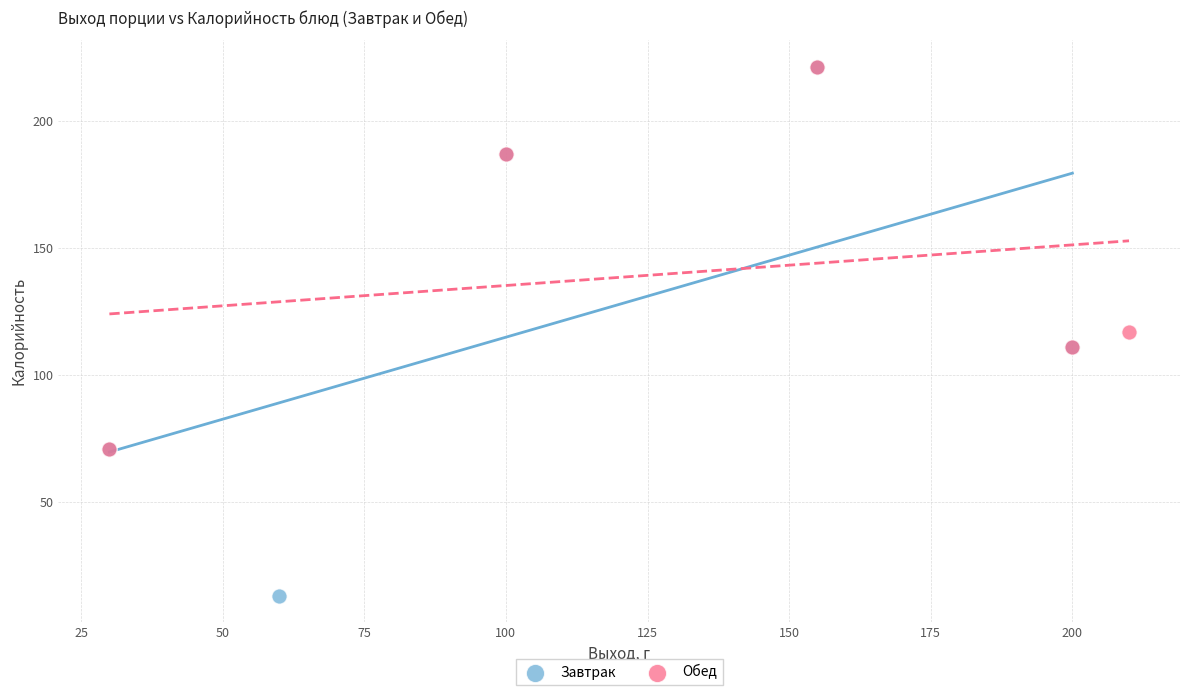

Which series has the largest Y range (max minus min)?

Завтрак